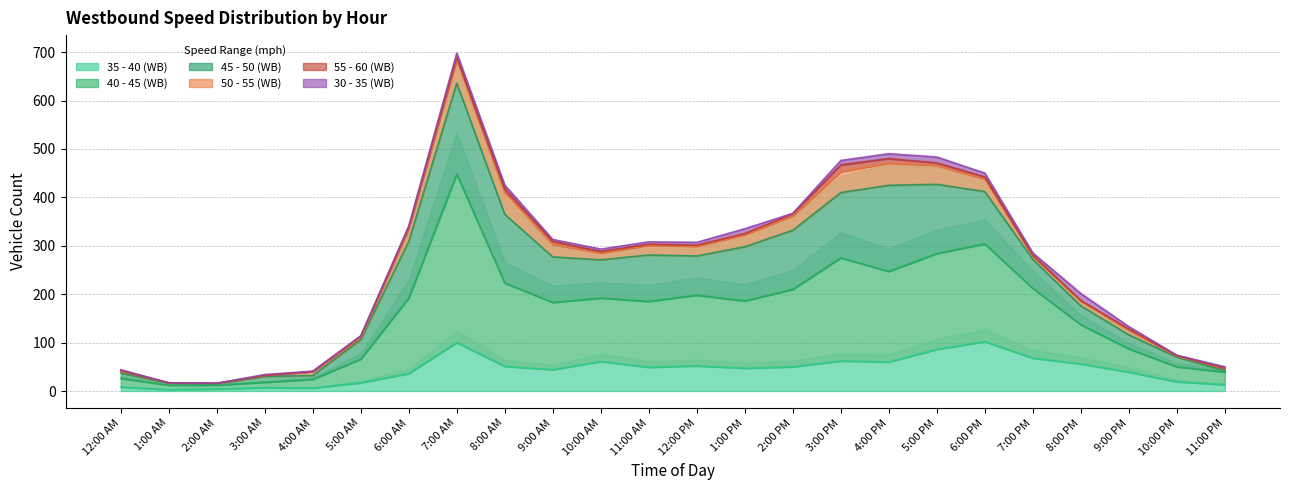

Which has a higher value, 5:00 PM or 6:00 PM?

6:00 PM